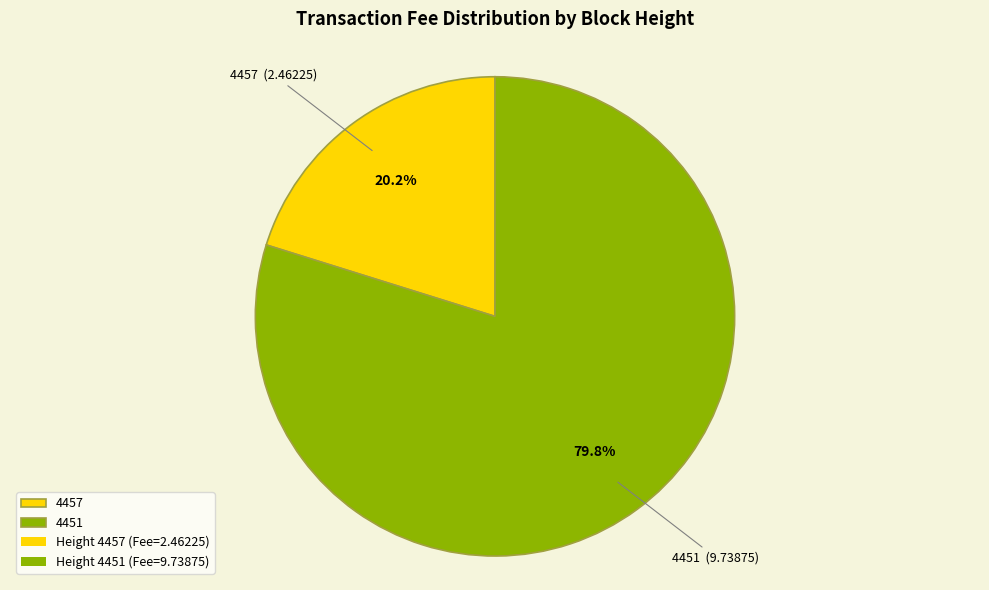

True or false: 4457 accounts for 20% of the total.

True